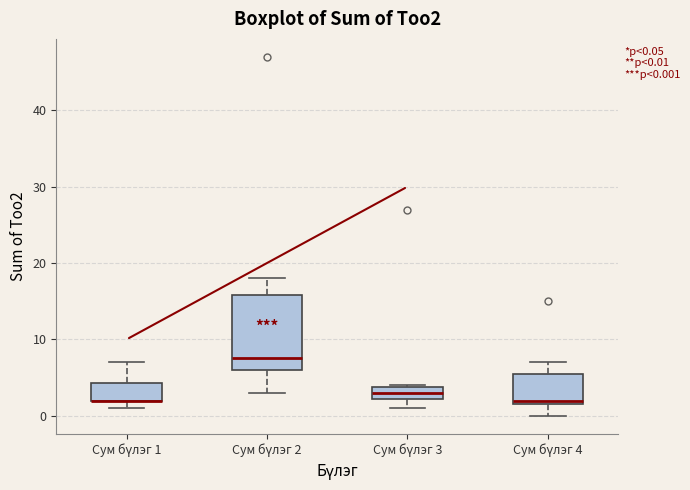

Which box is the tallest, from its lower edge to its upper edge?

Сум бүлэг 2